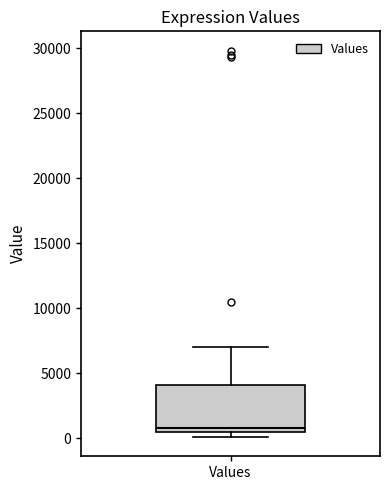

Read this box plot against the y-axis: the position of the median line, the range covered by the box, and the ends of both whiskers. The values are not printed on the chart, so give them approximately, as read against the axis.

median 1000, box 500 to 4000, whiskers 0 to 7000